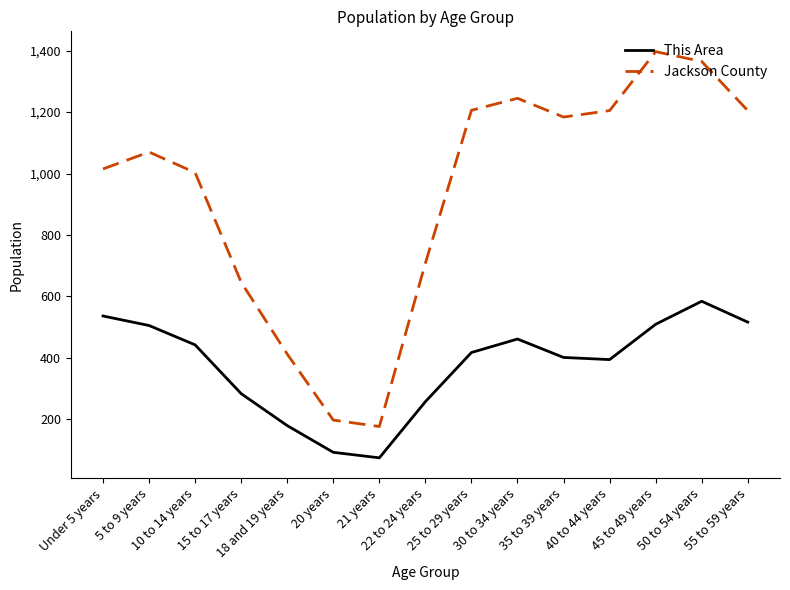

What is the maximum value shown in the chart?

1397